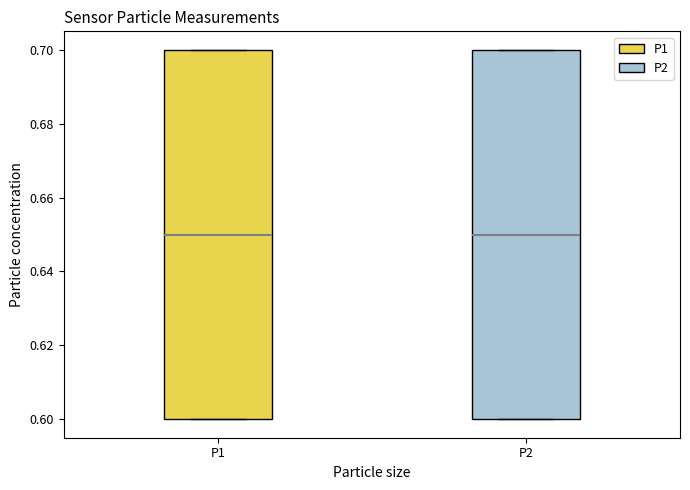

Reading left to right, transcribe this box plot: for each box, give where its median line is, the range the box spans, and where its two whiskers end, as read against the y-axis. The values are not printed on the chart, so give them approximately, as read against the axis.

P1: median 0.65, box 0.60 to 0.70, whiskers 0.60 to 0.70
P2: median 0.65, box 0.60 to 0.70, whiskers 0.60 to 0.70